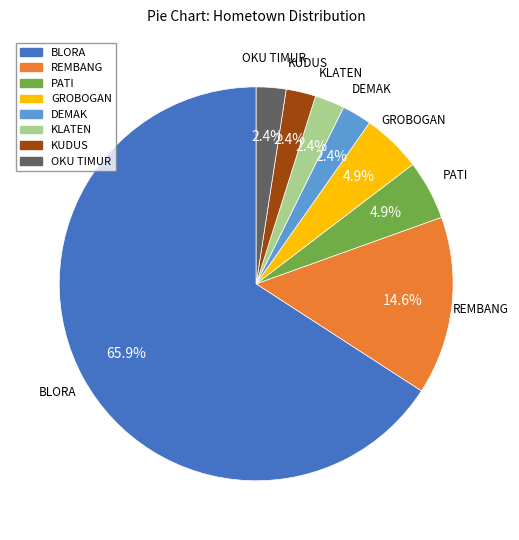

Combined, do REMBANG and KUDUS account for over 50%?

No